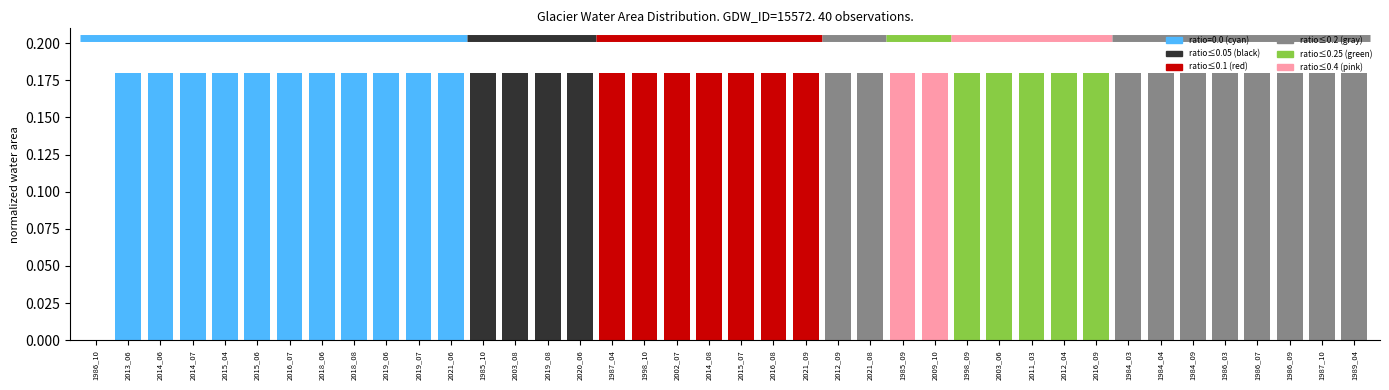

What is the sum of all values?

7.0